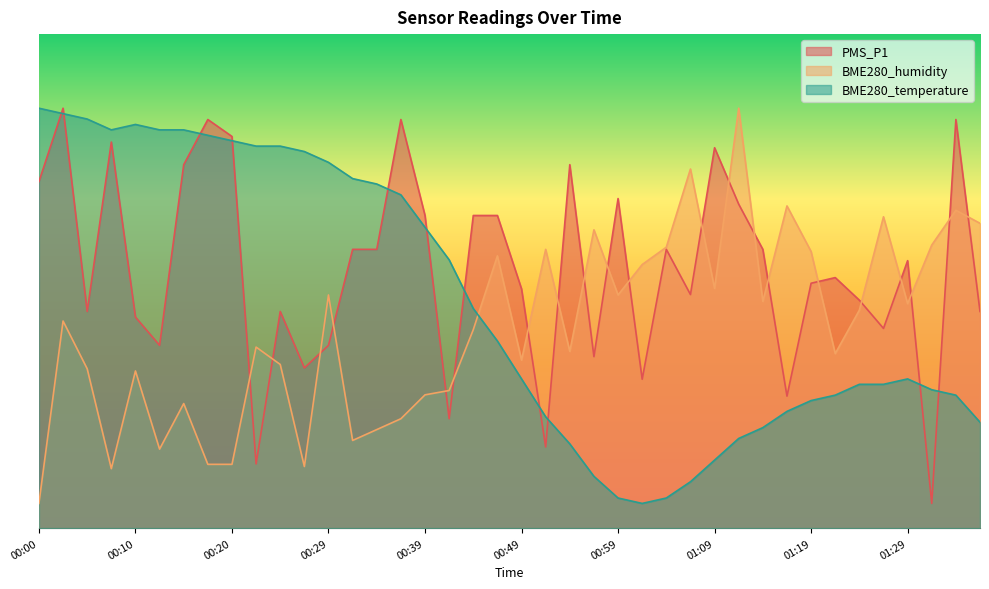

What is the difference between the BME280_temperature values at 00:25 and 00:00?

7.7